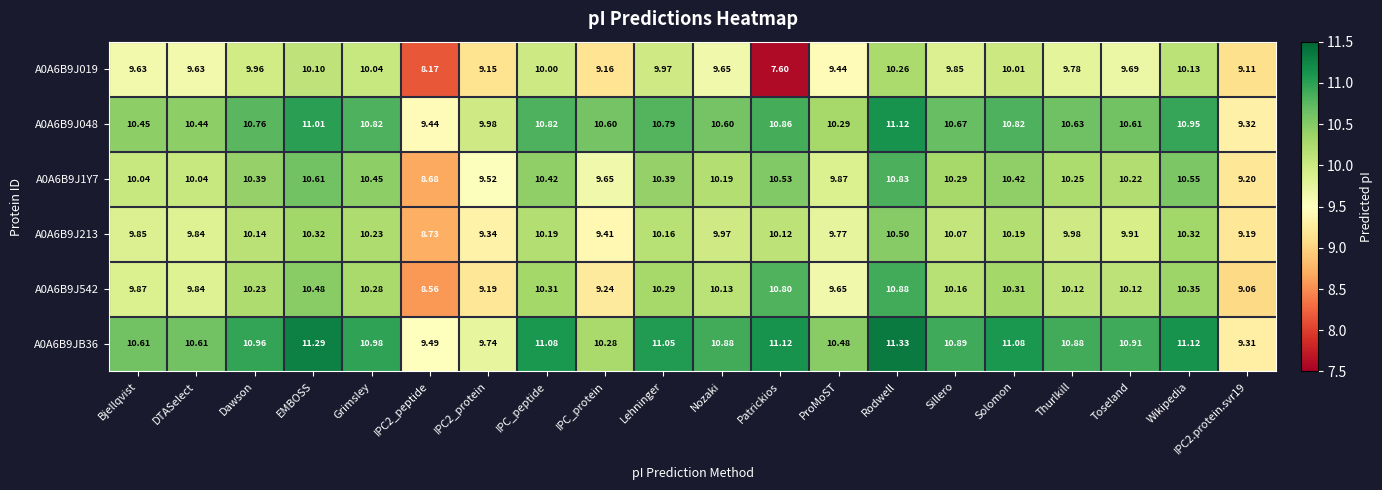

At which category does the chart reach its minimum across all series?

Patrickios